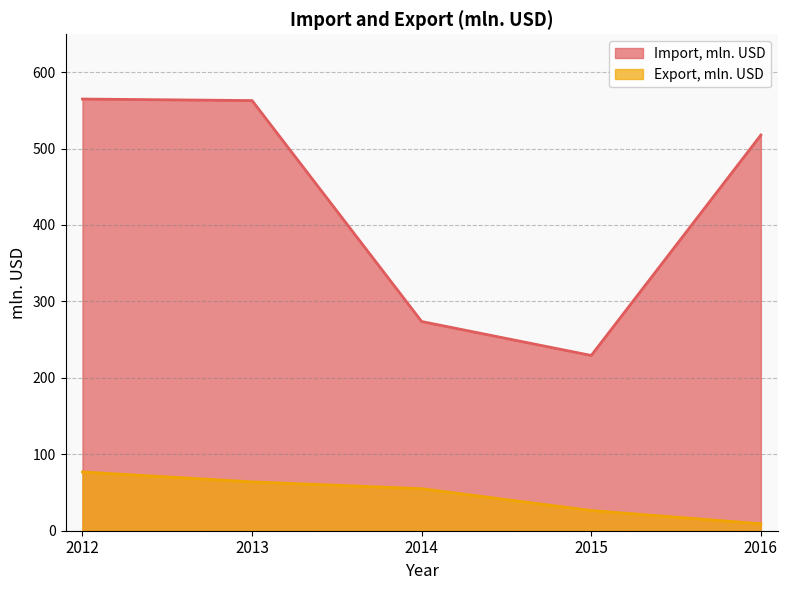

What are all the series names shown in the legend?

Import, mln. USD, Export, mln. USD